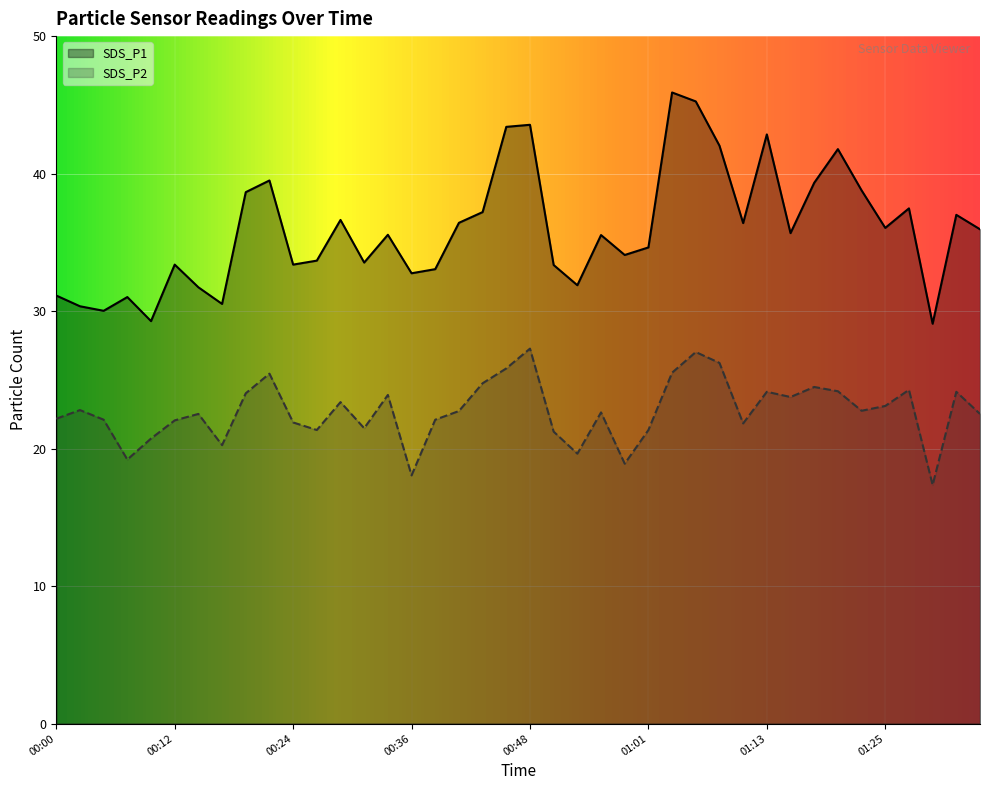

What is the value of the SDS_P1 point at the 20th from the left?

43.4